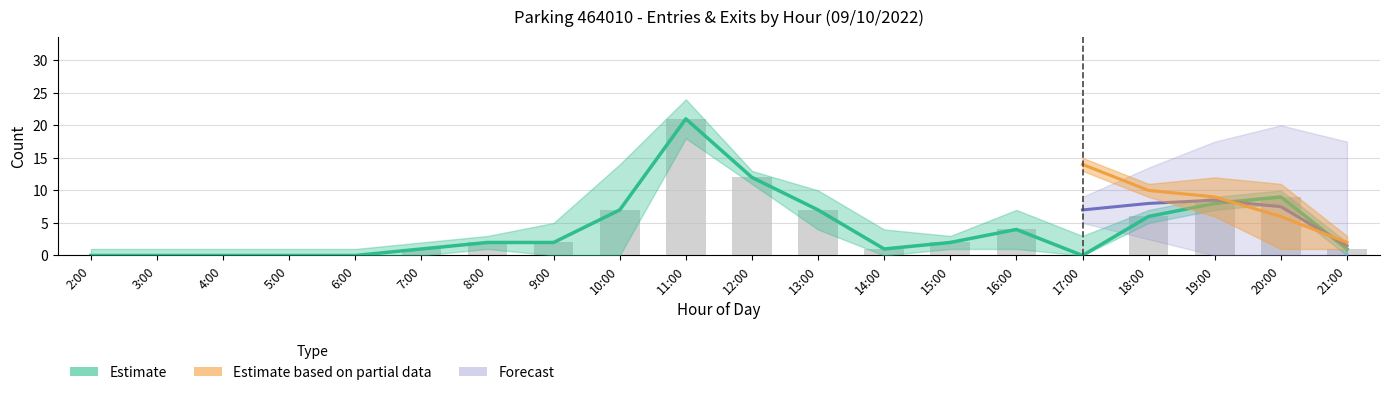

Is the value of NB_ABONNE_ENTREES at 5 greater than the value of ENTREES at 10?

No